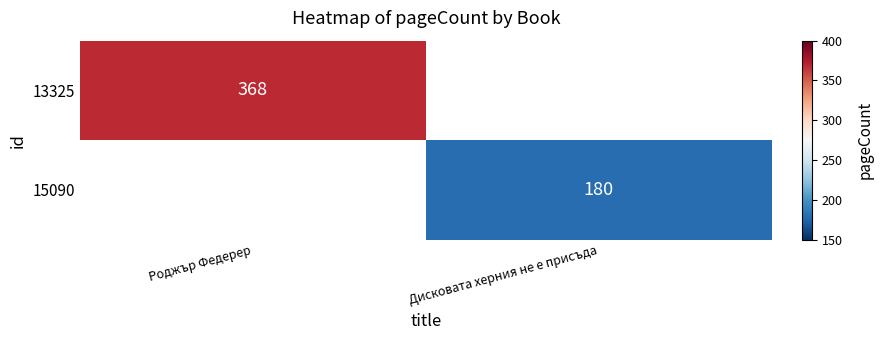

At how many categories does at least one series exceed 358?

1